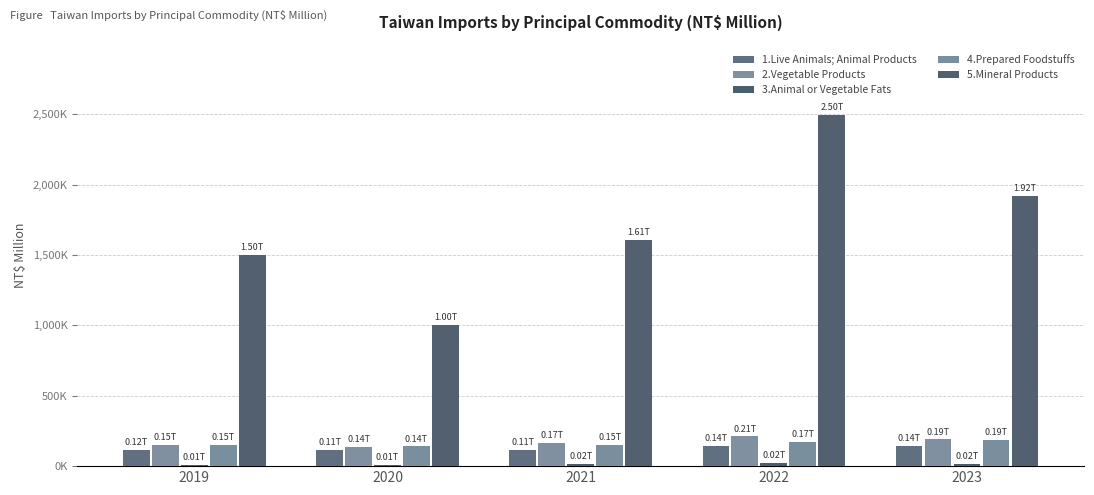

Are the bars grouped side by side (vs. stacked)?

Yes